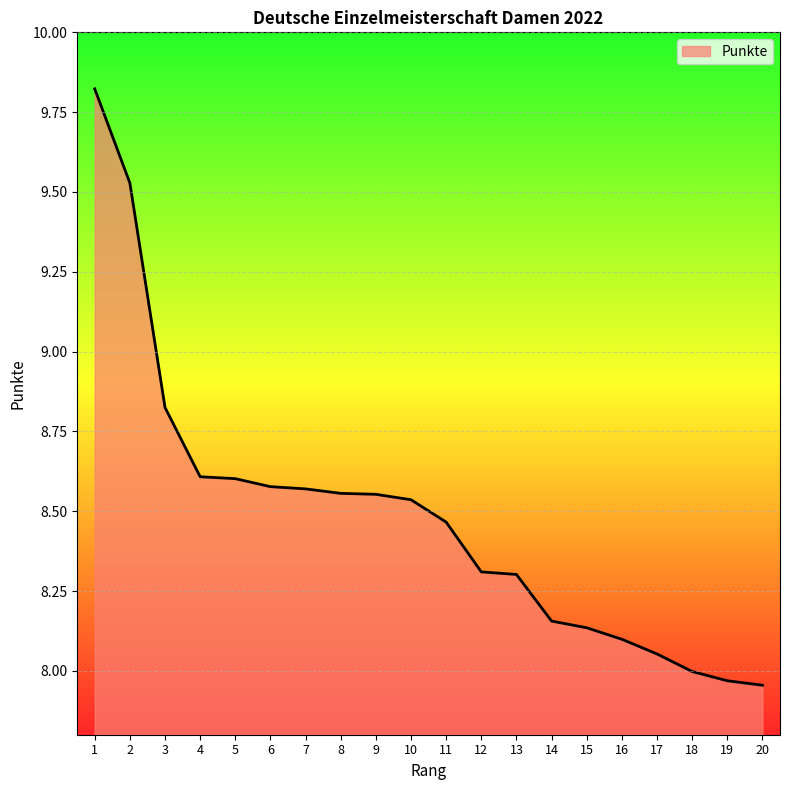

Which has a higher value, 6 or 13?

6